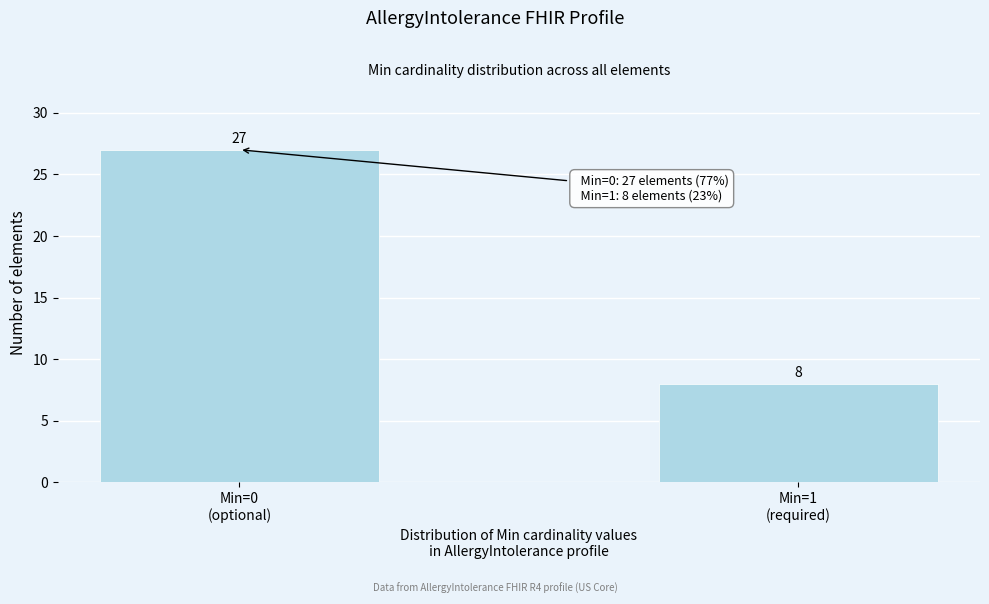

Reading left to right, transcribe all the data shown in this chart.

27	8